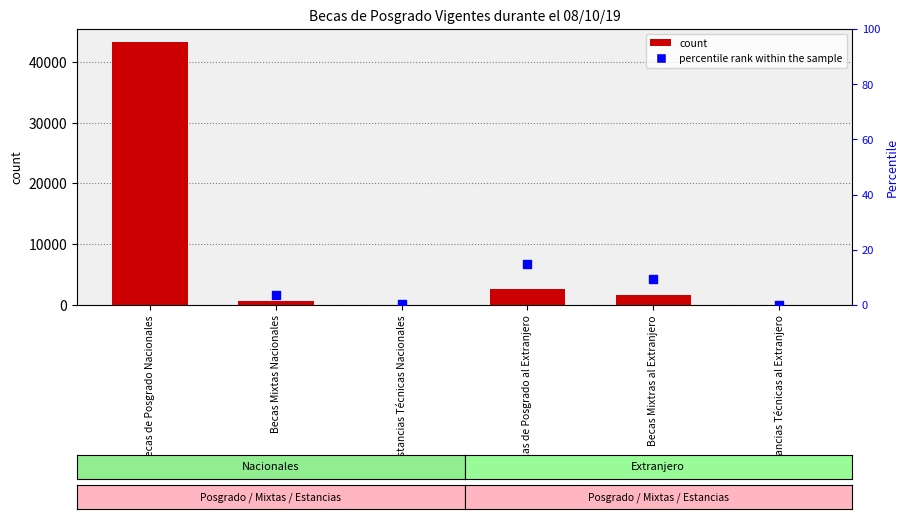

Which series contains the highest Y value?

count